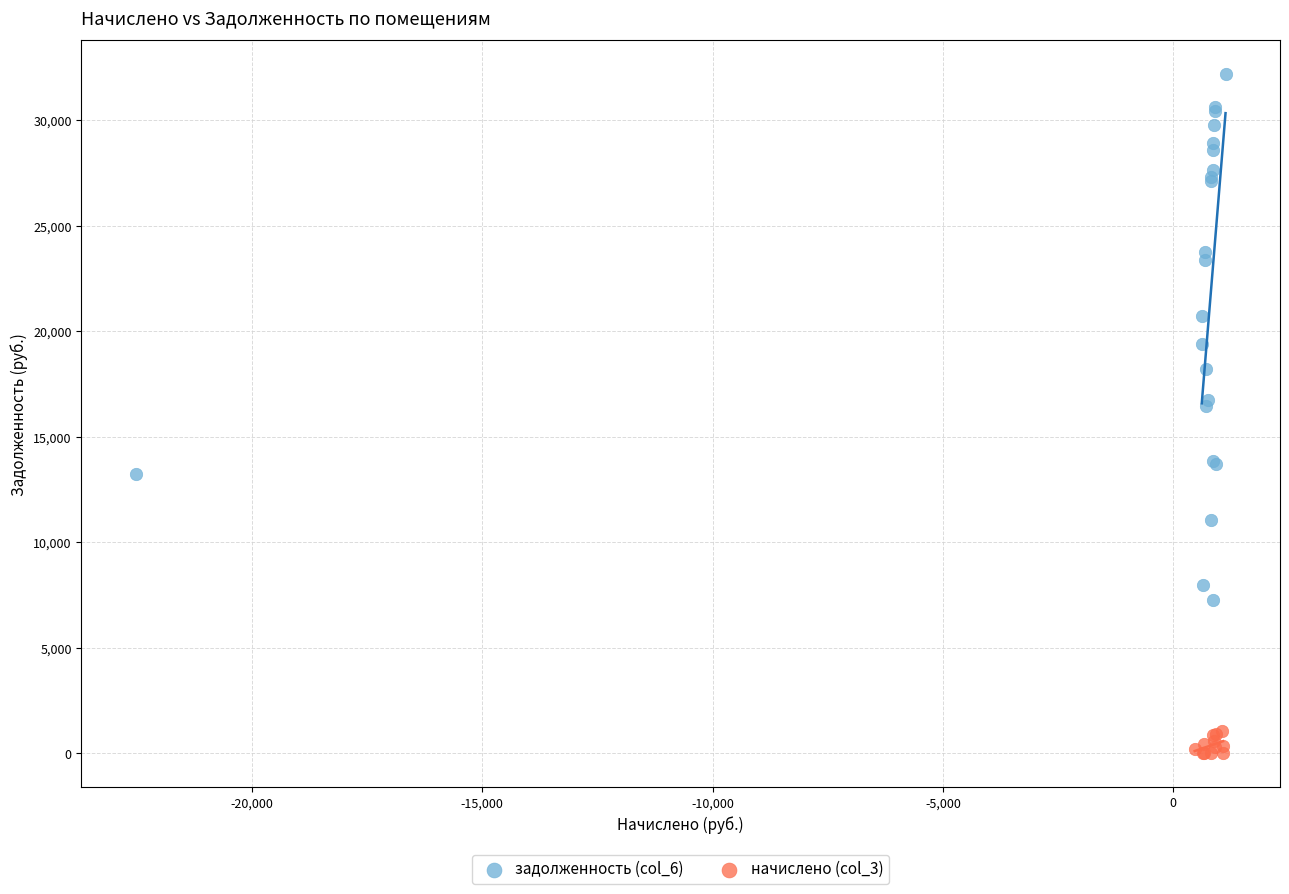

Which series has the largest Y range (max minus min)?

задолженность (col_6)